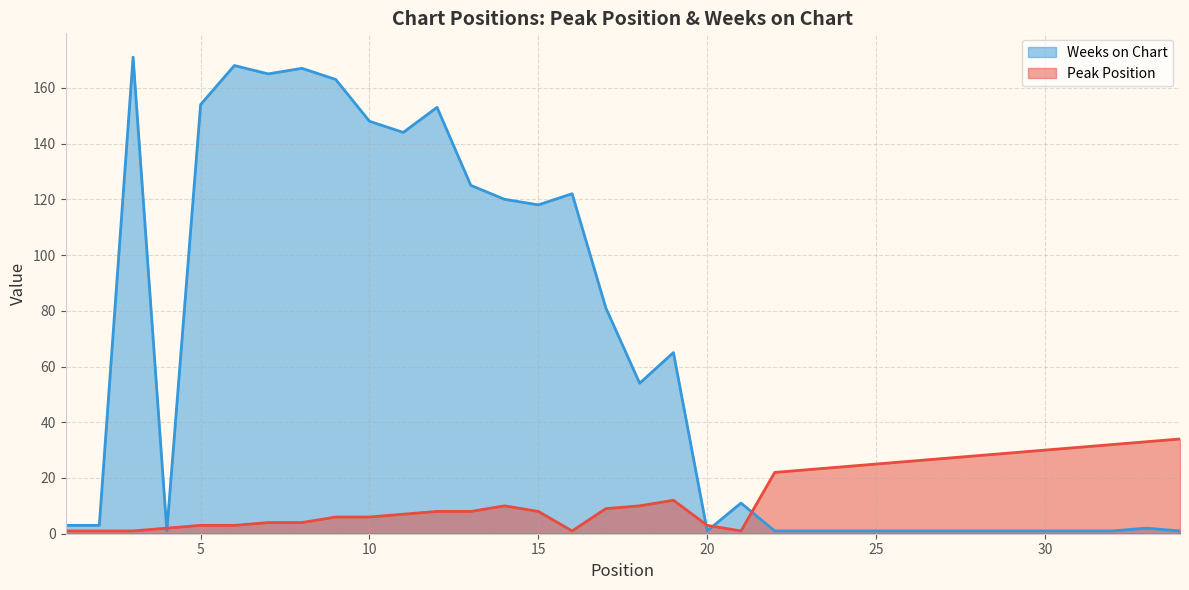

What is the spread (max minus min) of values at 19?

53